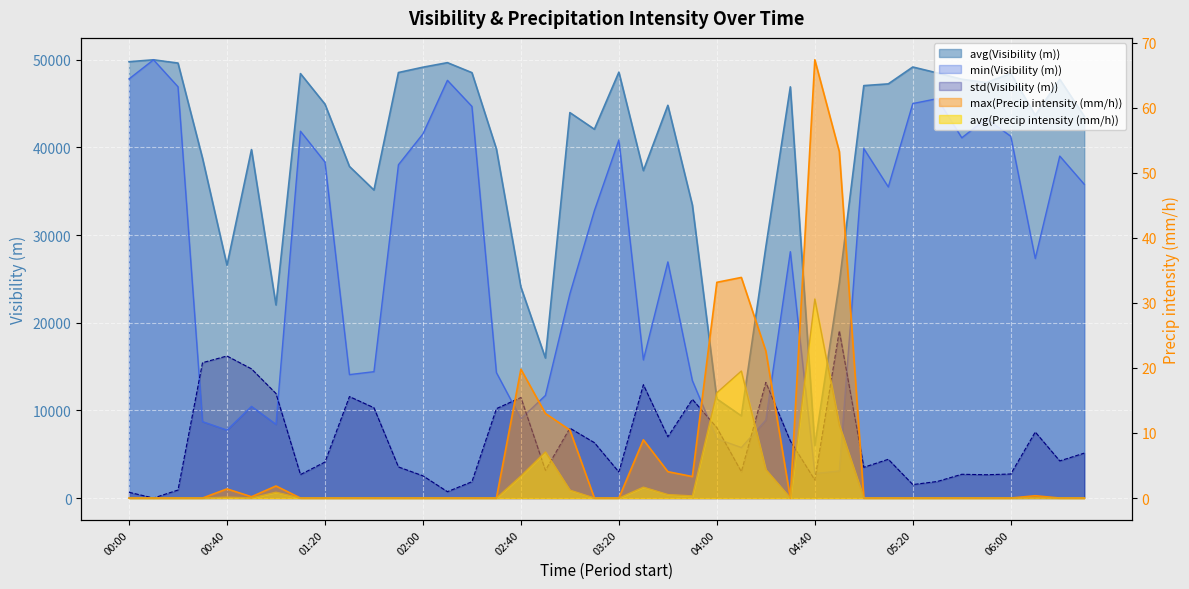

Is it true that avg(Visibility (m)) equals 9376.0 at 04:10?

True